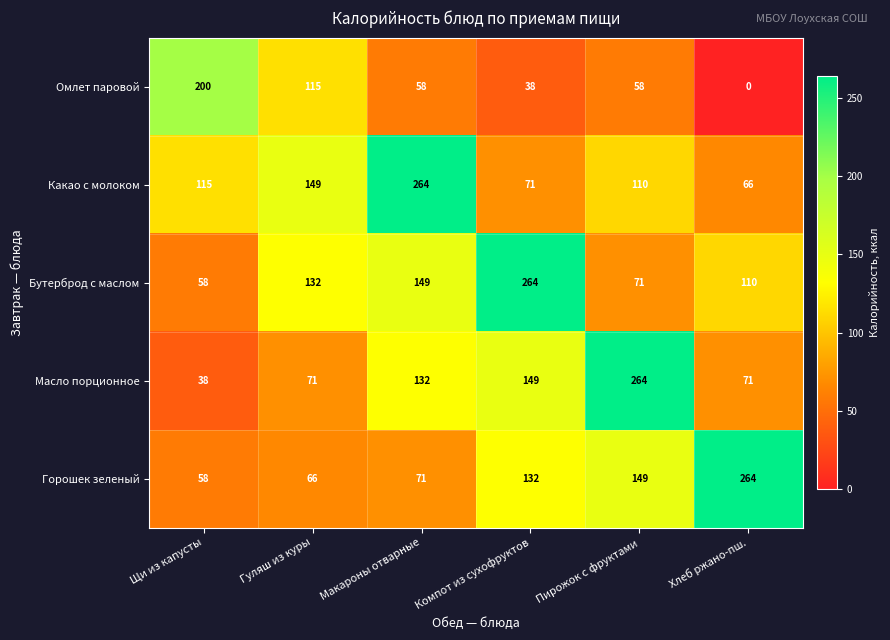

What is the maximum value shown in the chart?

264